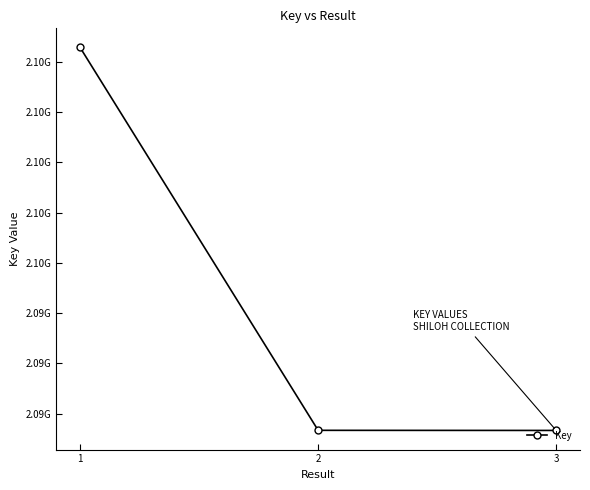

Is this an area chart (filled region under the line)?

No